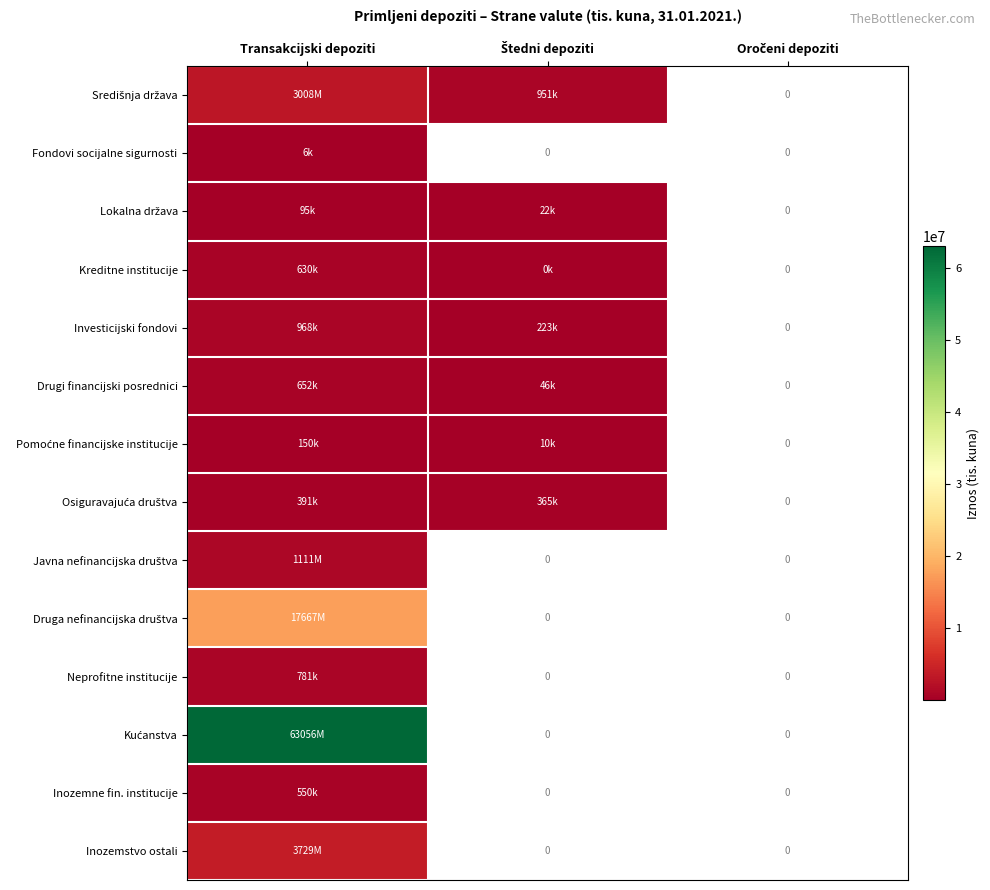

Rank the series at Transakcijski depoziti from highest to lowest value.

Kućanstva, Druga nefinancijska društva, Inozemstvo ostali, Središnja država, Javna nefinancijska društva, Investicijski fondovi, Neprofitne institucije, Drugi financijski posrednici, Kreditne institucije, Inozemne fin. institucije, Osiguravajuća društva, Pomoćne financijske institucije, Lokalna država, Fondovi socijalne sigurnosti